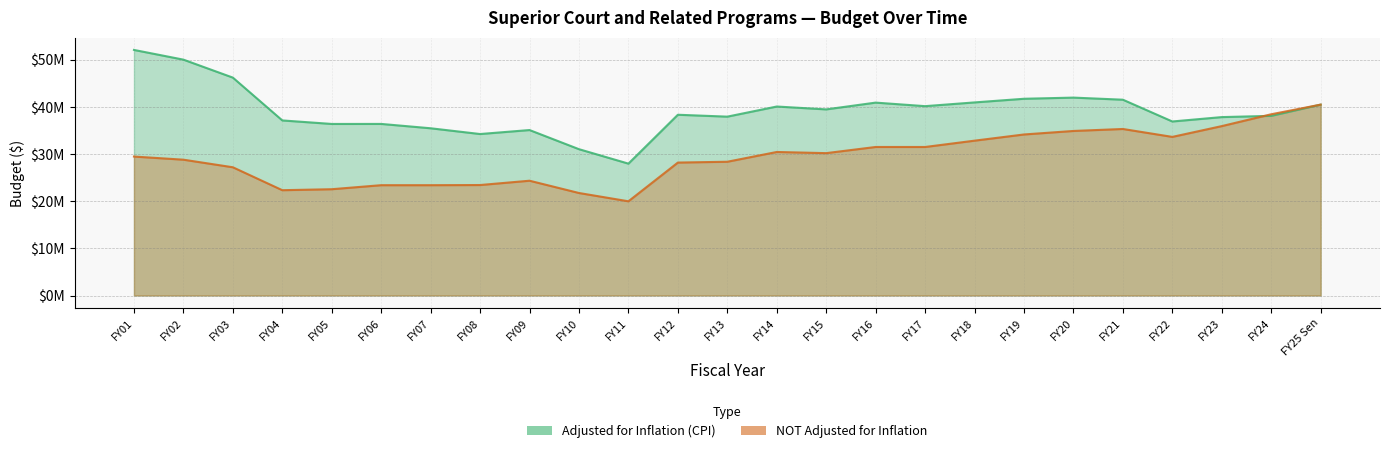

Where does the Adjusted for Inflation (CPI) series first go above 38335684?

FY01